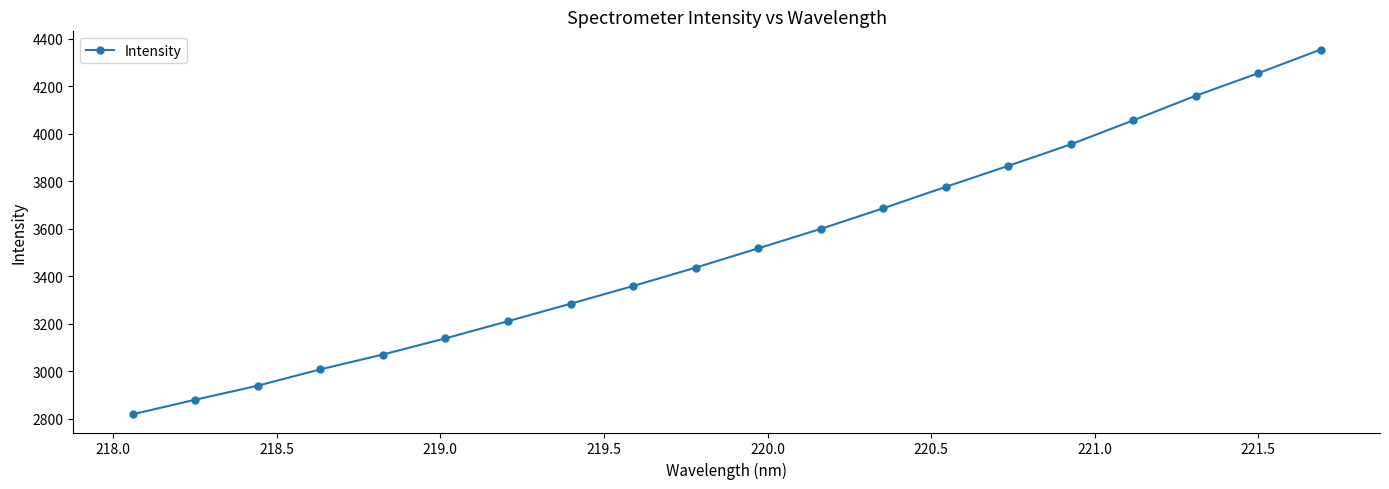

How many lines are shown in the chart?

1